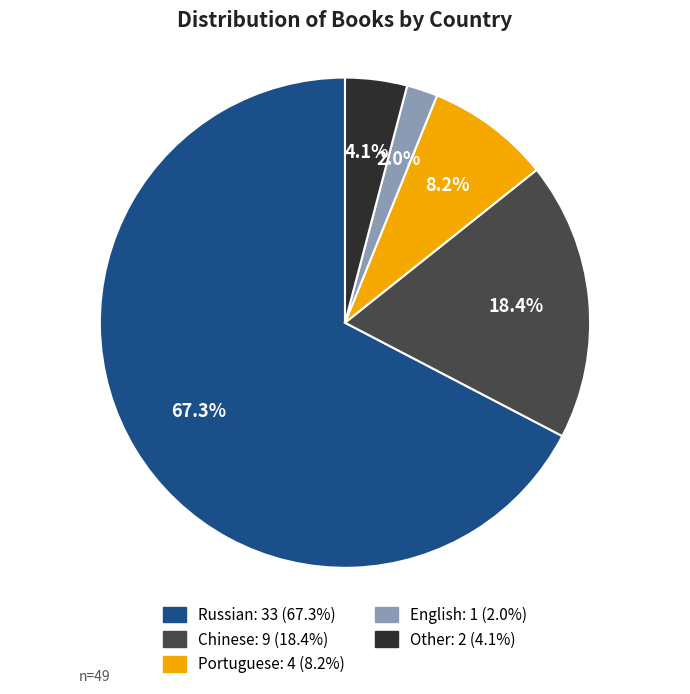

To the nearest percent, what is the average slice percentage?

20%